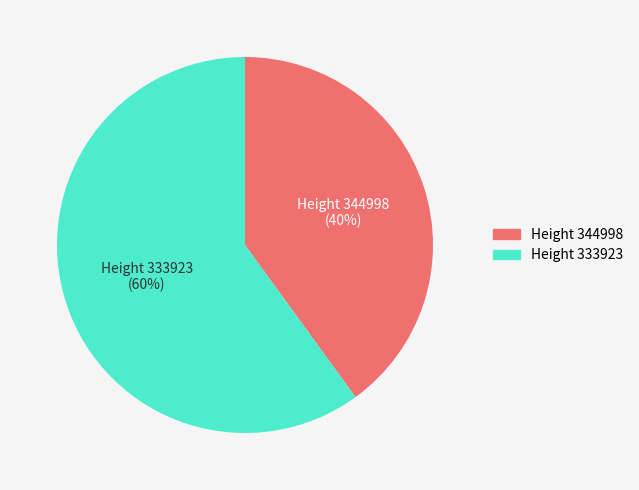

What percentage is the Height 344998 slice, to the nearest percent?

40%